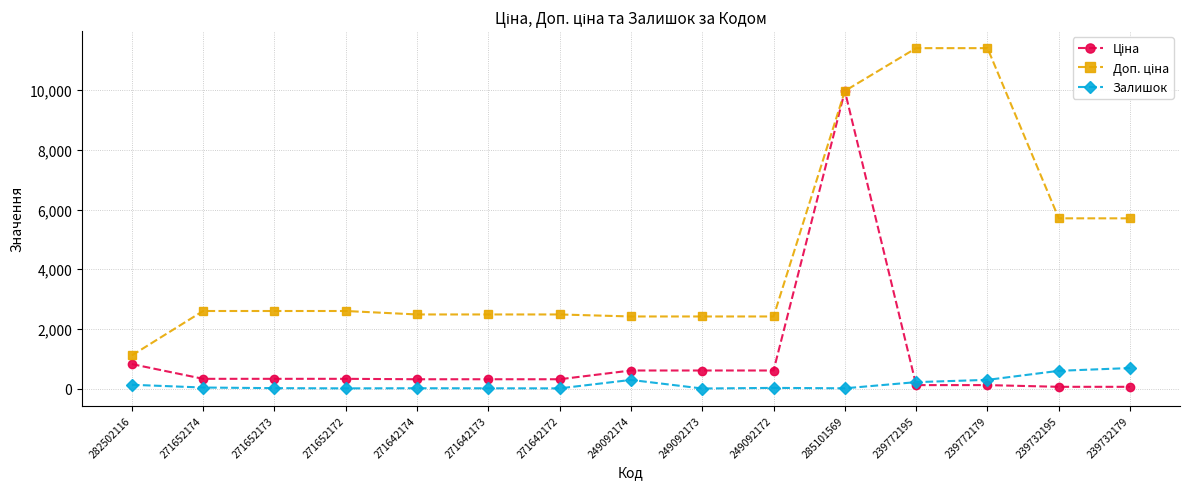

What is the average value of the Залишок series?

153.0